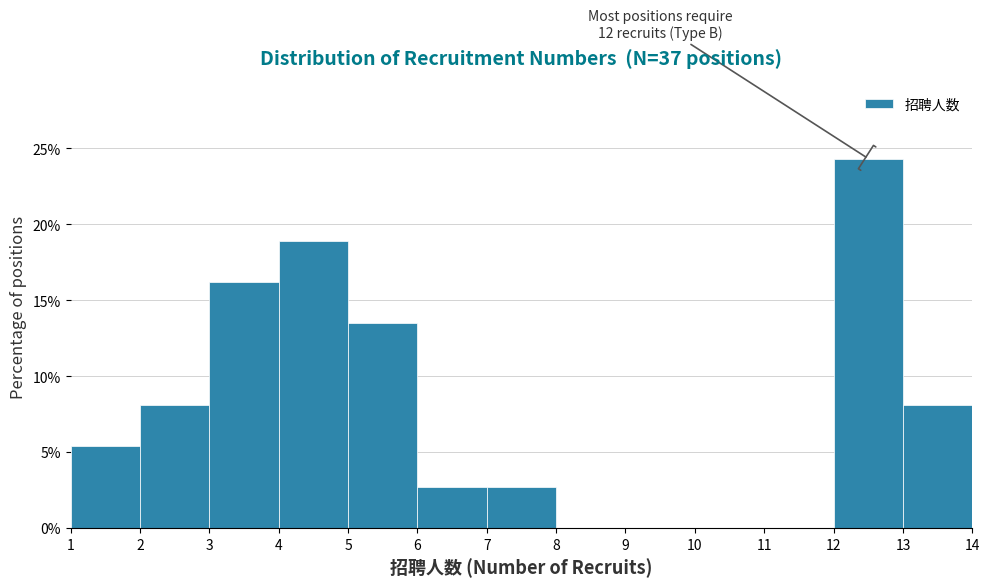

Which range on the x-axis has the tallest bar?

12 to 13